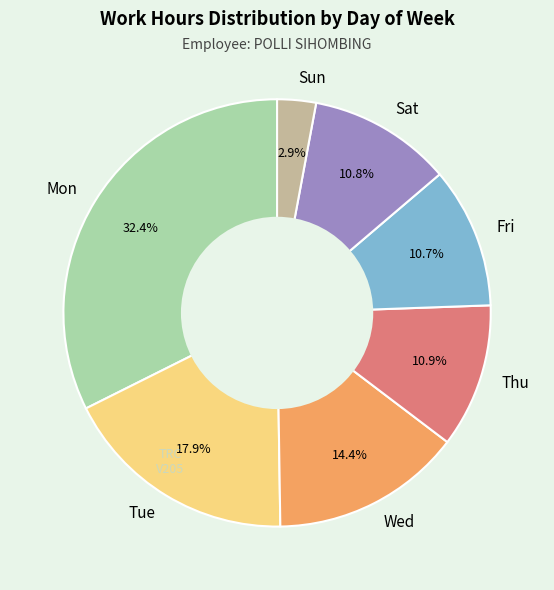

To the nearest percent, what portion does Sat represent?

11%